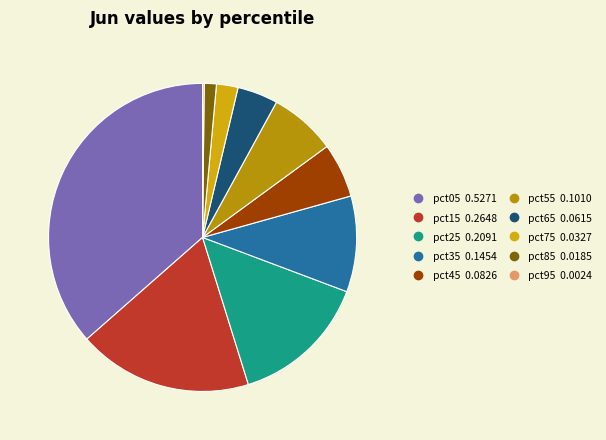

Which slice is the largest?

pct05